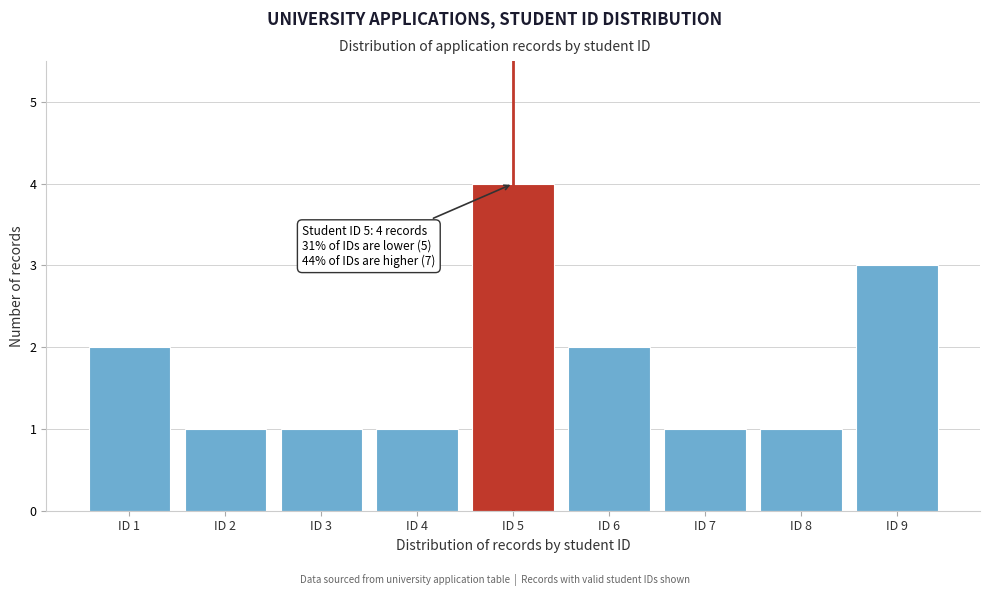

Over which range of the x-axis is the bar tallest?

4.5 to 5.5